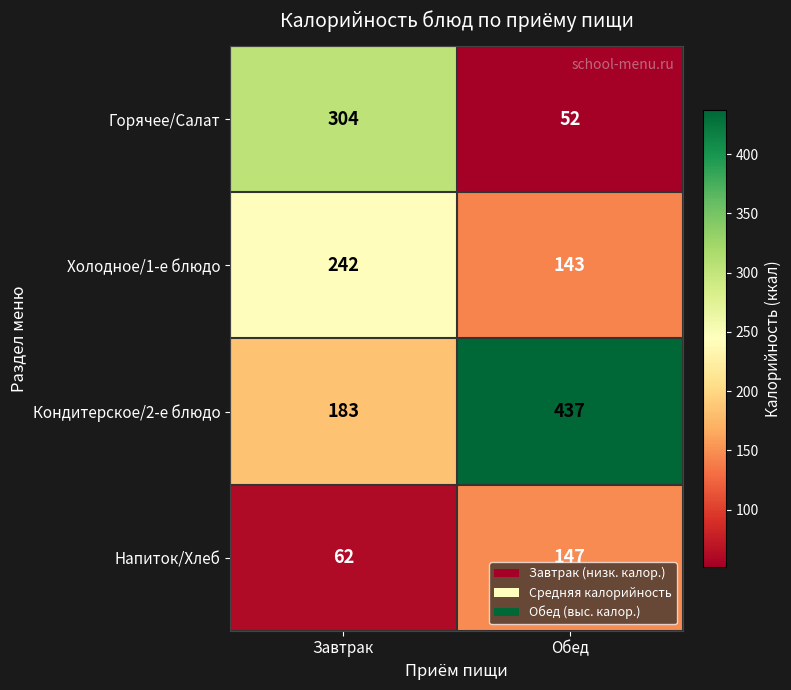

At which category is the sum across all series the highest?

Завтрак